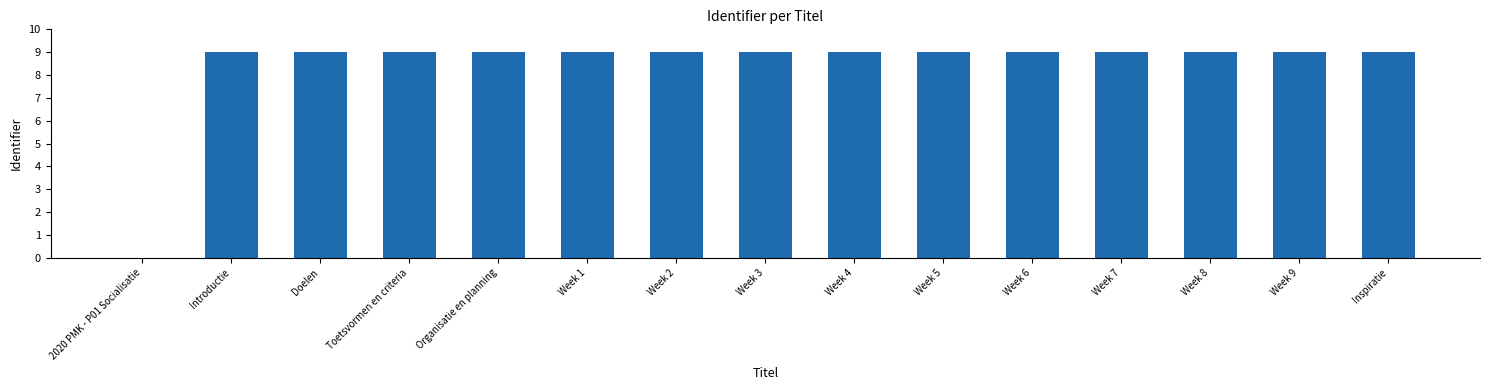

What is the sum of the values at Doelen and Inspiratie?

18